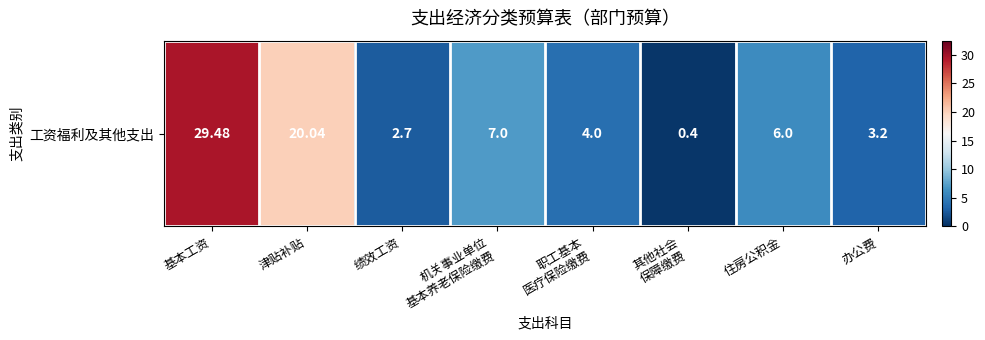

True or false: the data shows 20.0 at 津贴补贴.

True